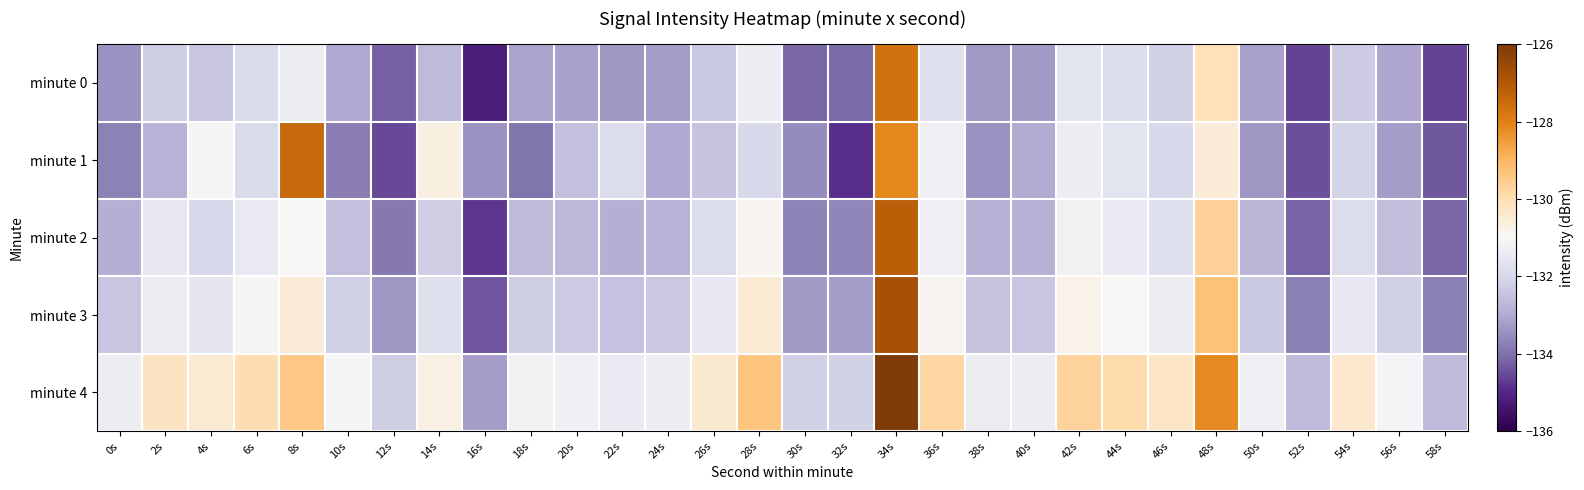

At which category is the sum across all series the highest?

34s